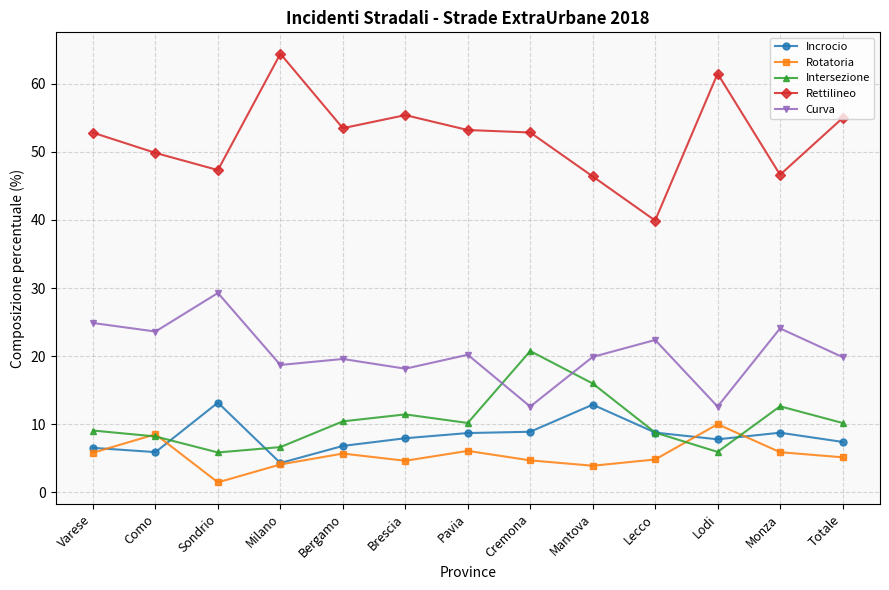

Is this an area chart (filled region under the line)?

No